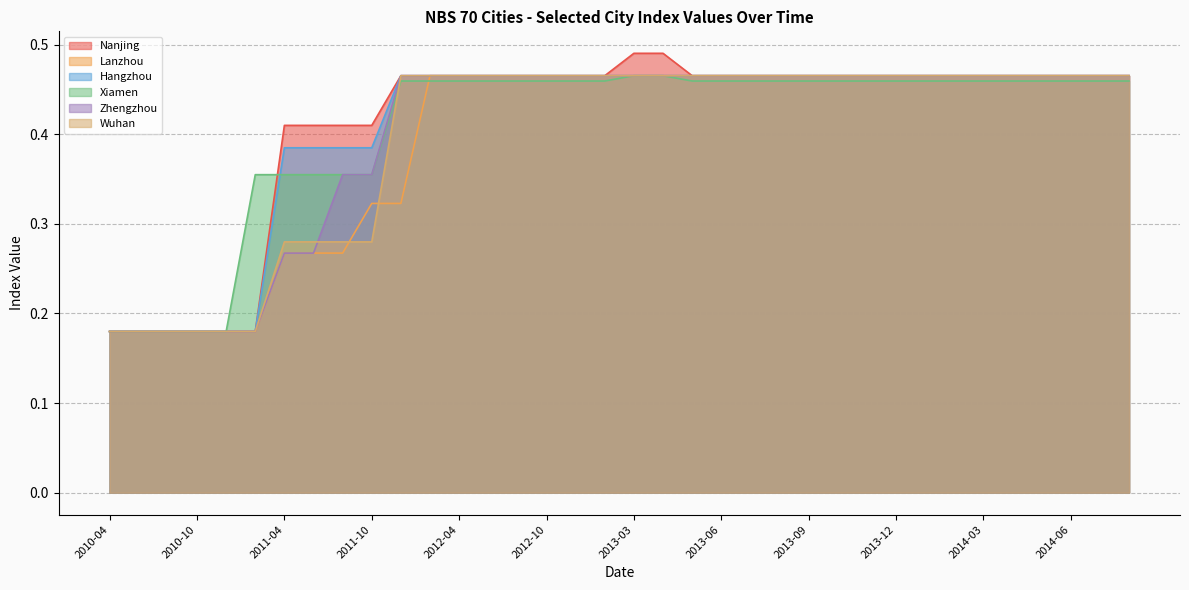

True or false: Lanzhou has more than 2 points higher than both neighbors.

False